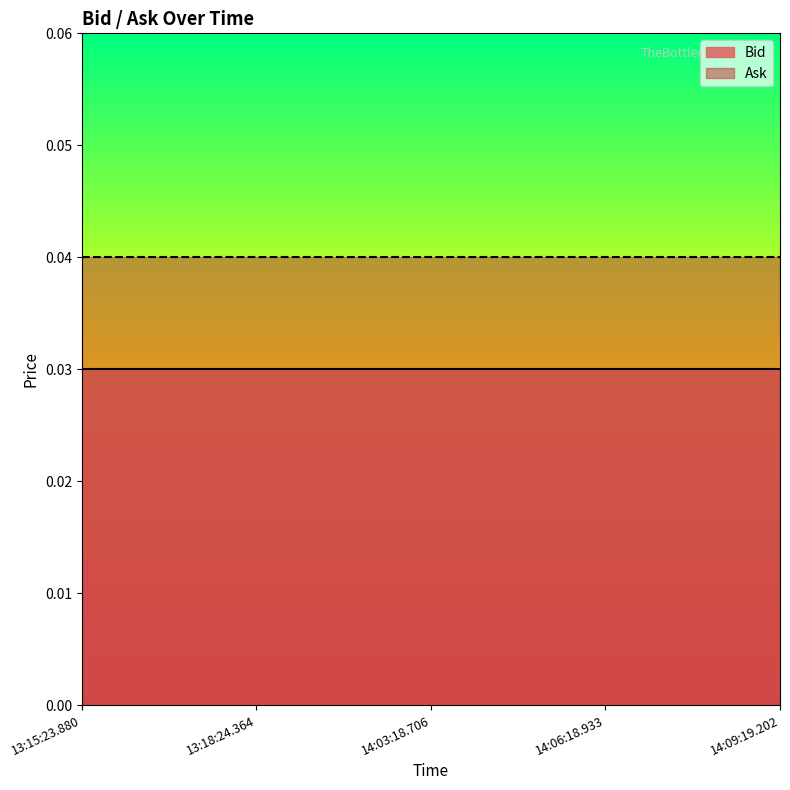

Which series has the largest total across all categories?

Ask